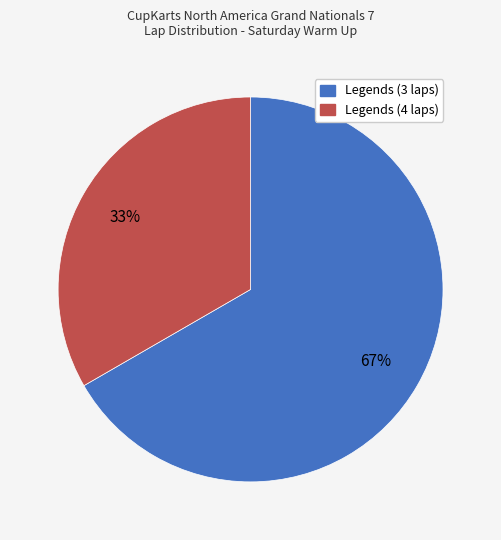

Is there any slice that represents more than half of the pie?

Yes